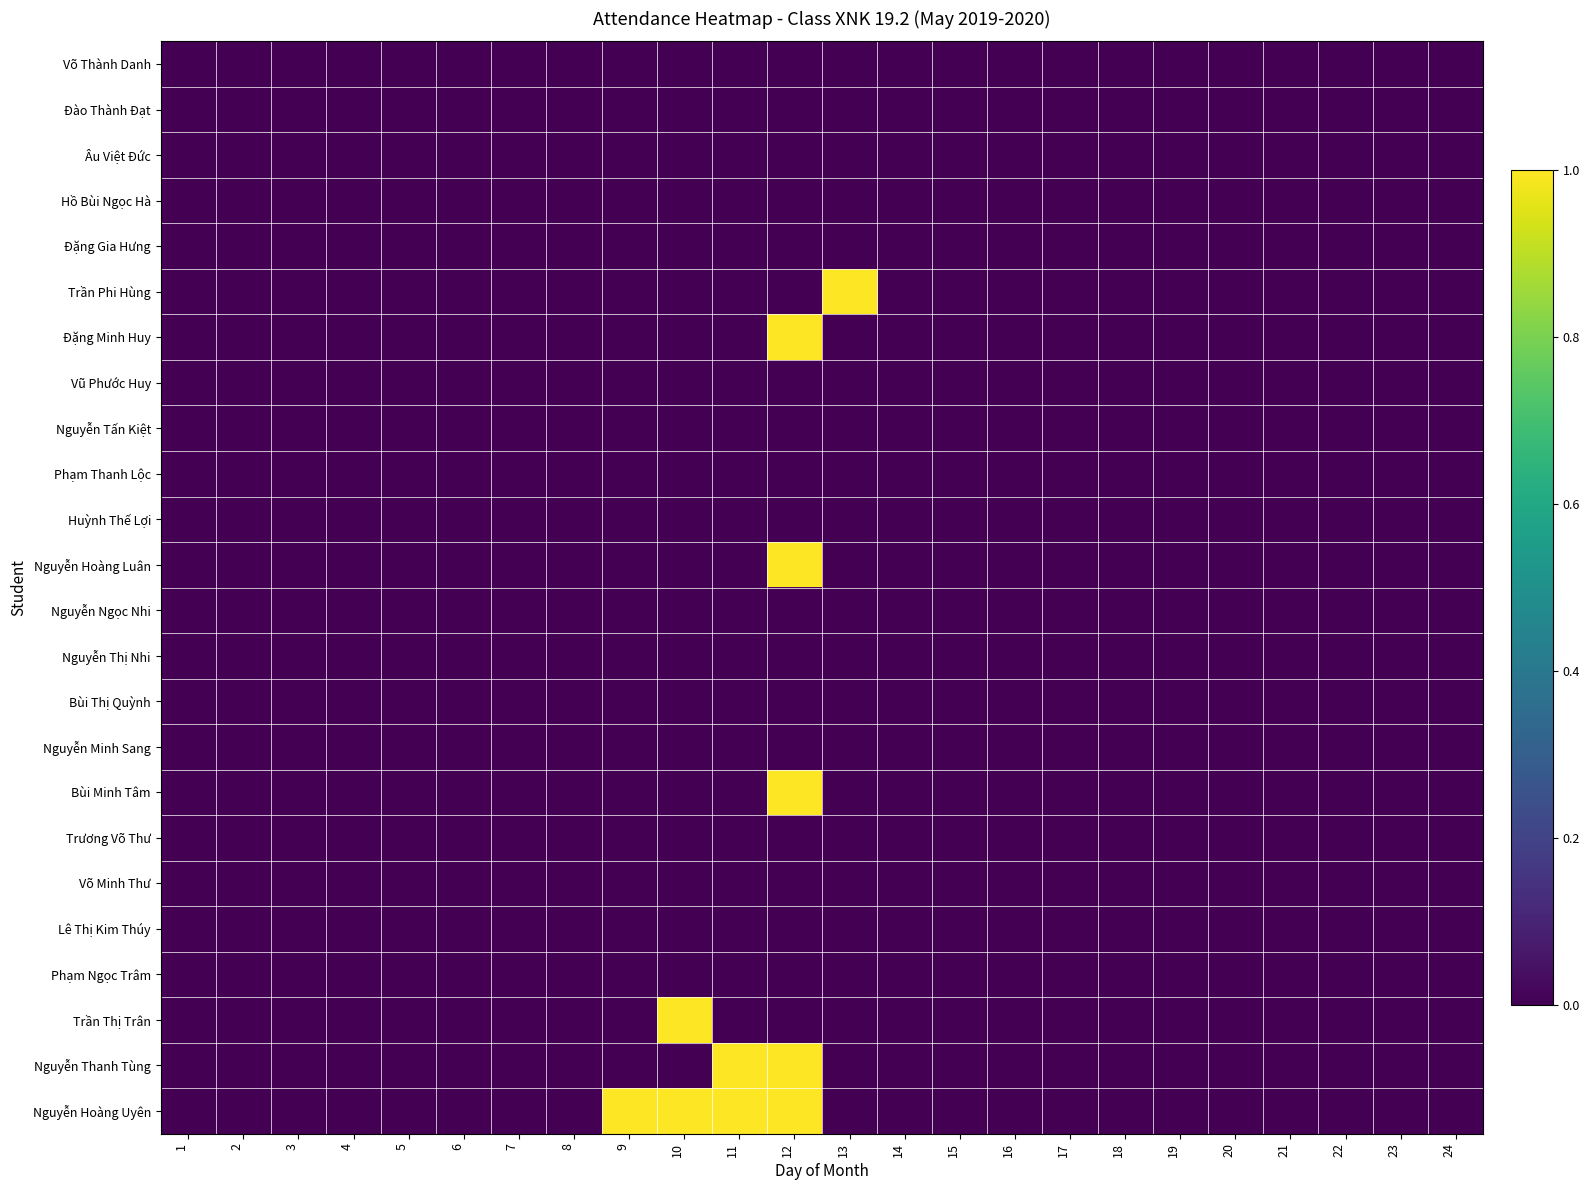

Between 11 and 19, which is larger?

11